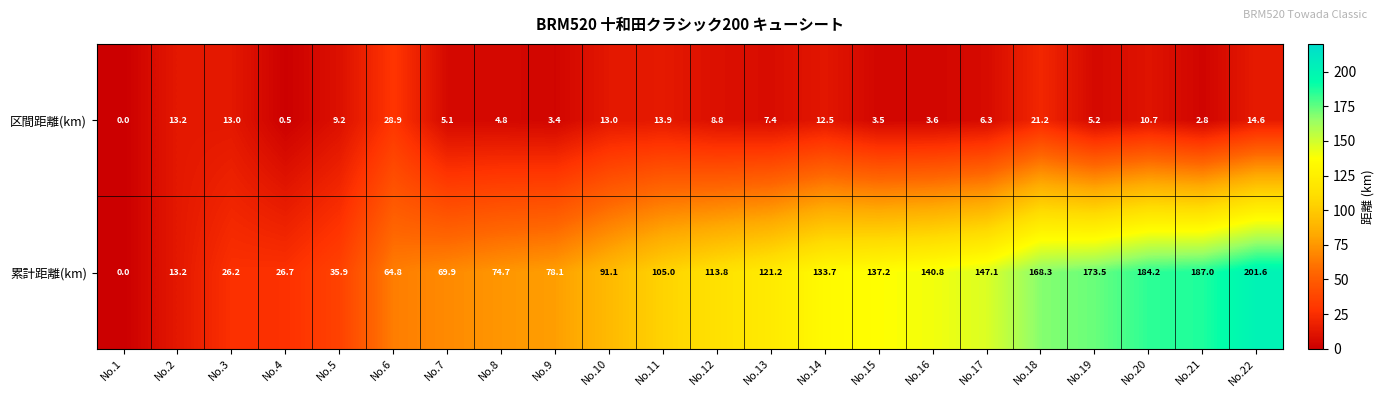

What is the total value across all series at No.7?

75.0